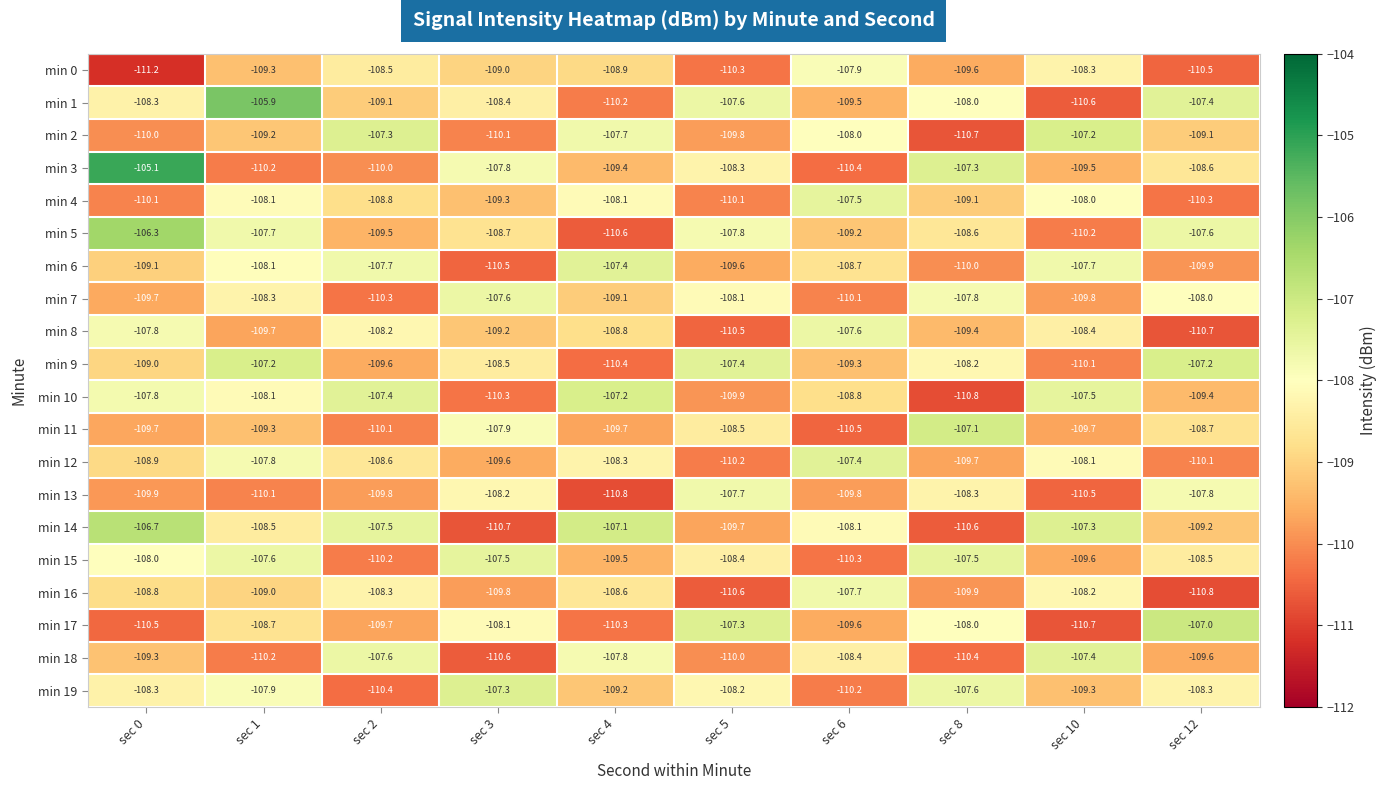

What is the smallest value displayed?

-111.2